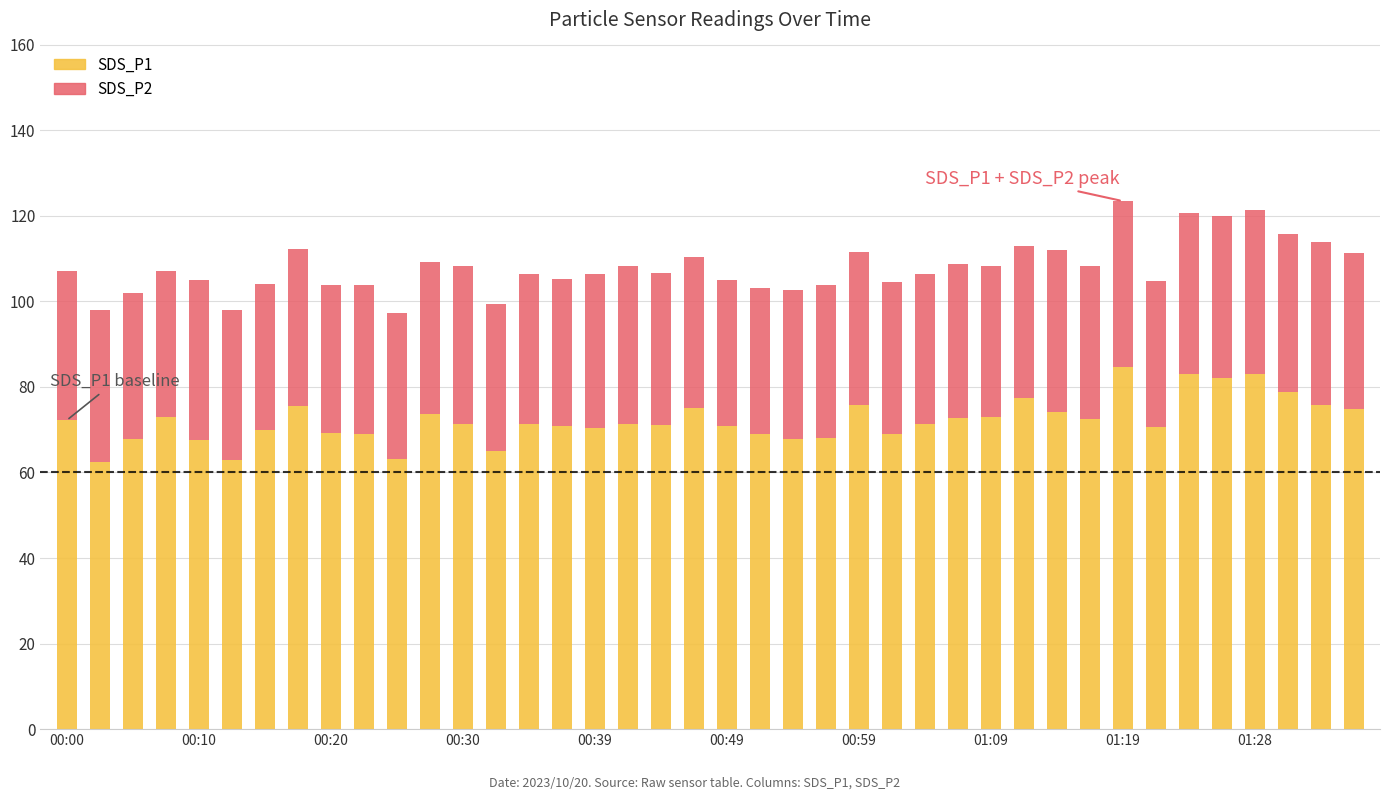

What is the average value of the SDS_P1 series?

72.2